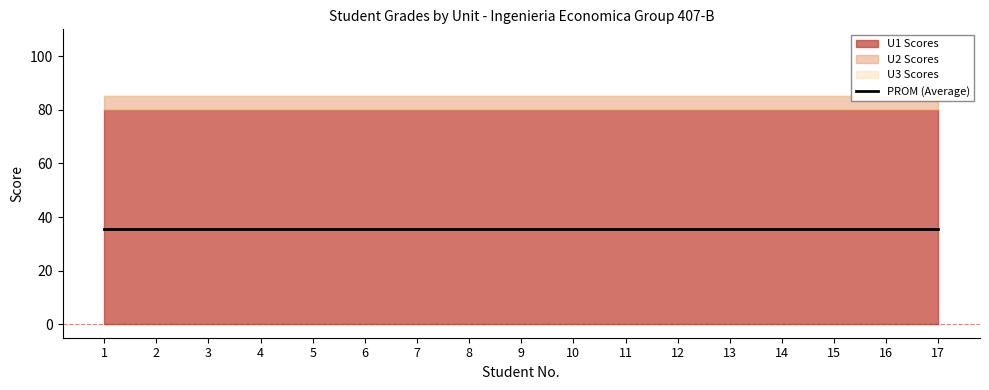

Does the chart have visible grid lines?

No